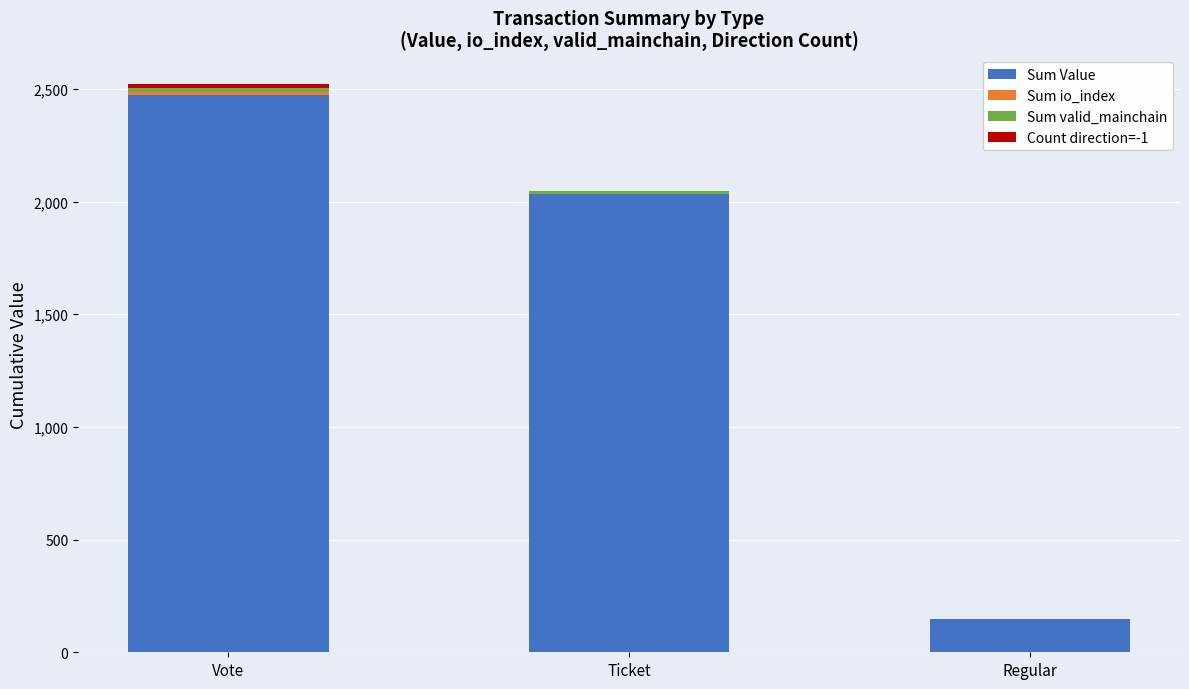

Is it true that Sum Value equals 3607.6 at Vote?

False